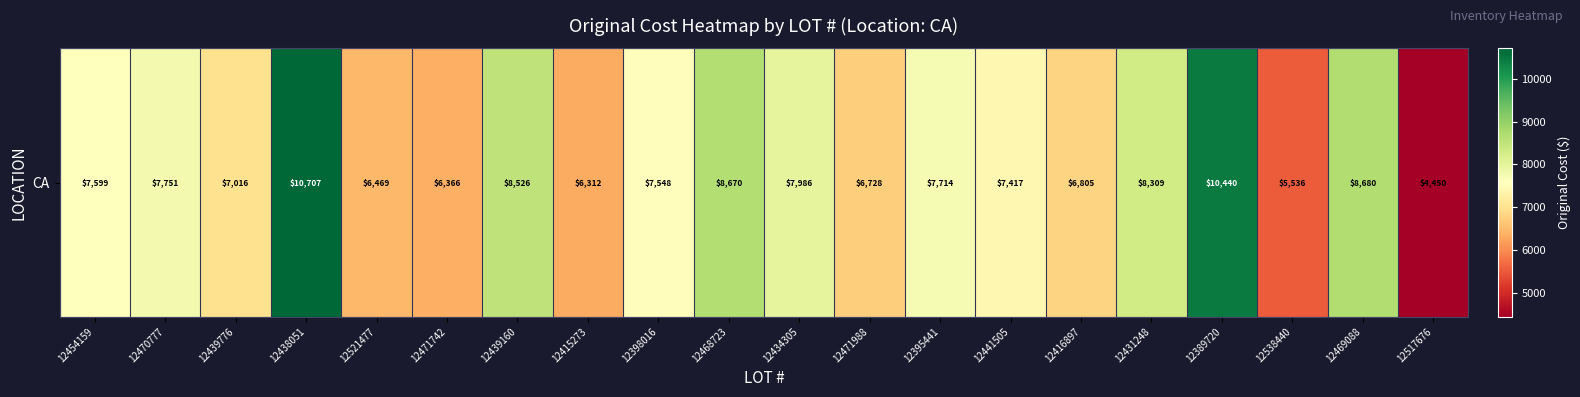

The chart shows a value of 8309.1 at 12431248. True or false?

True